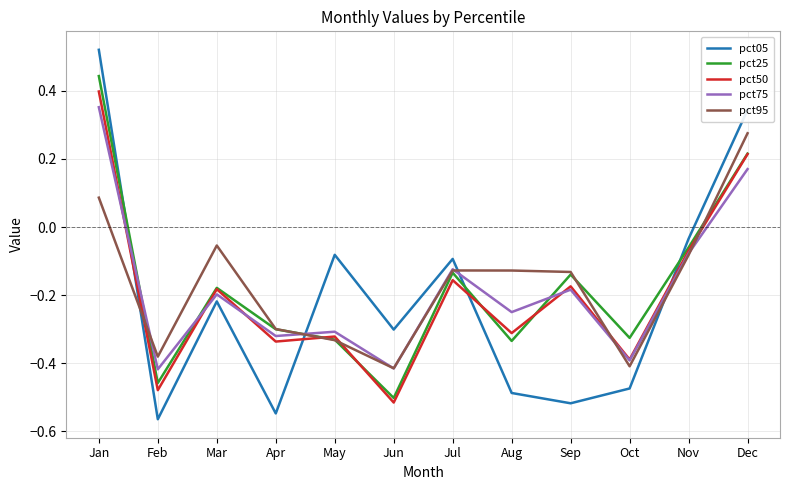

Which category has the lowest value in the pct25 series?

Jun